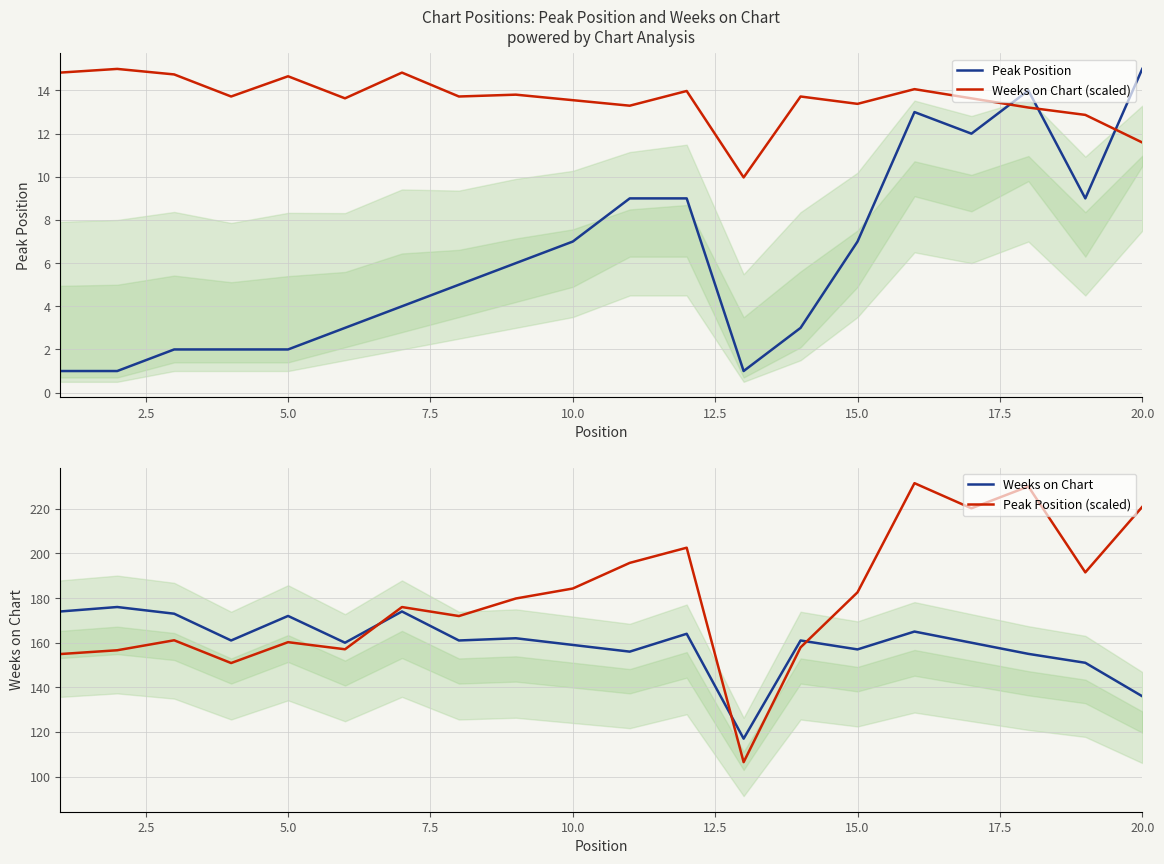

How many times do Weeks on Chart (scaled) and Peak Position cross each other?

3